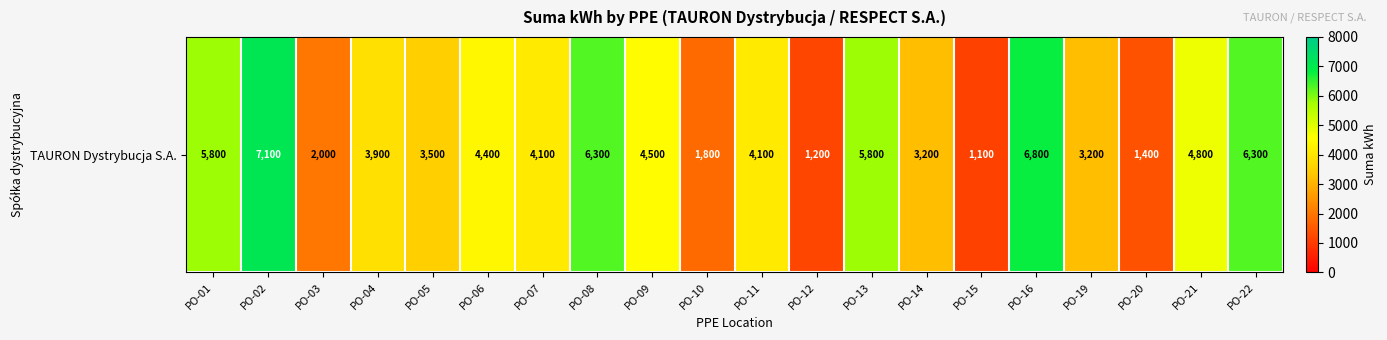

List the labels in order of value, largest first.

PO-02, PO-16, PO-08, PO-22, PO-01, PO-13, PO-21, PO-09, PO-06, PO-07, PO-11, PO-04, PO-05, PO-14, PO-19, PO-03, PO-10, PO-20, PO-12, PO-15